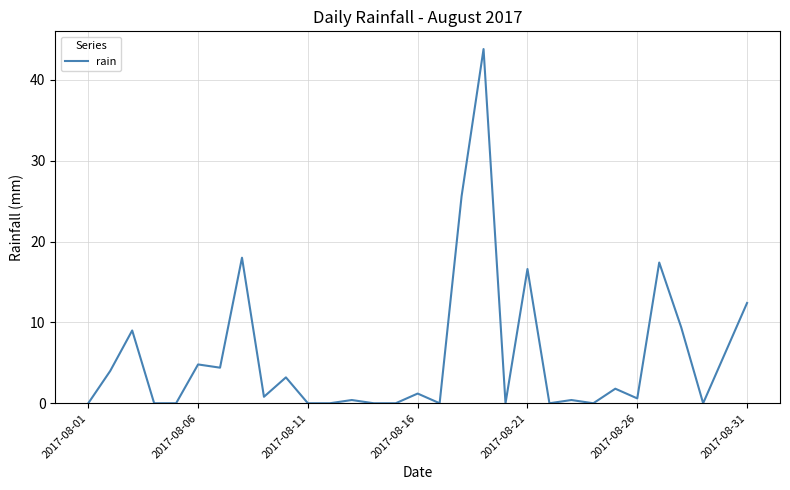

How many lines are shown in the chart?

1